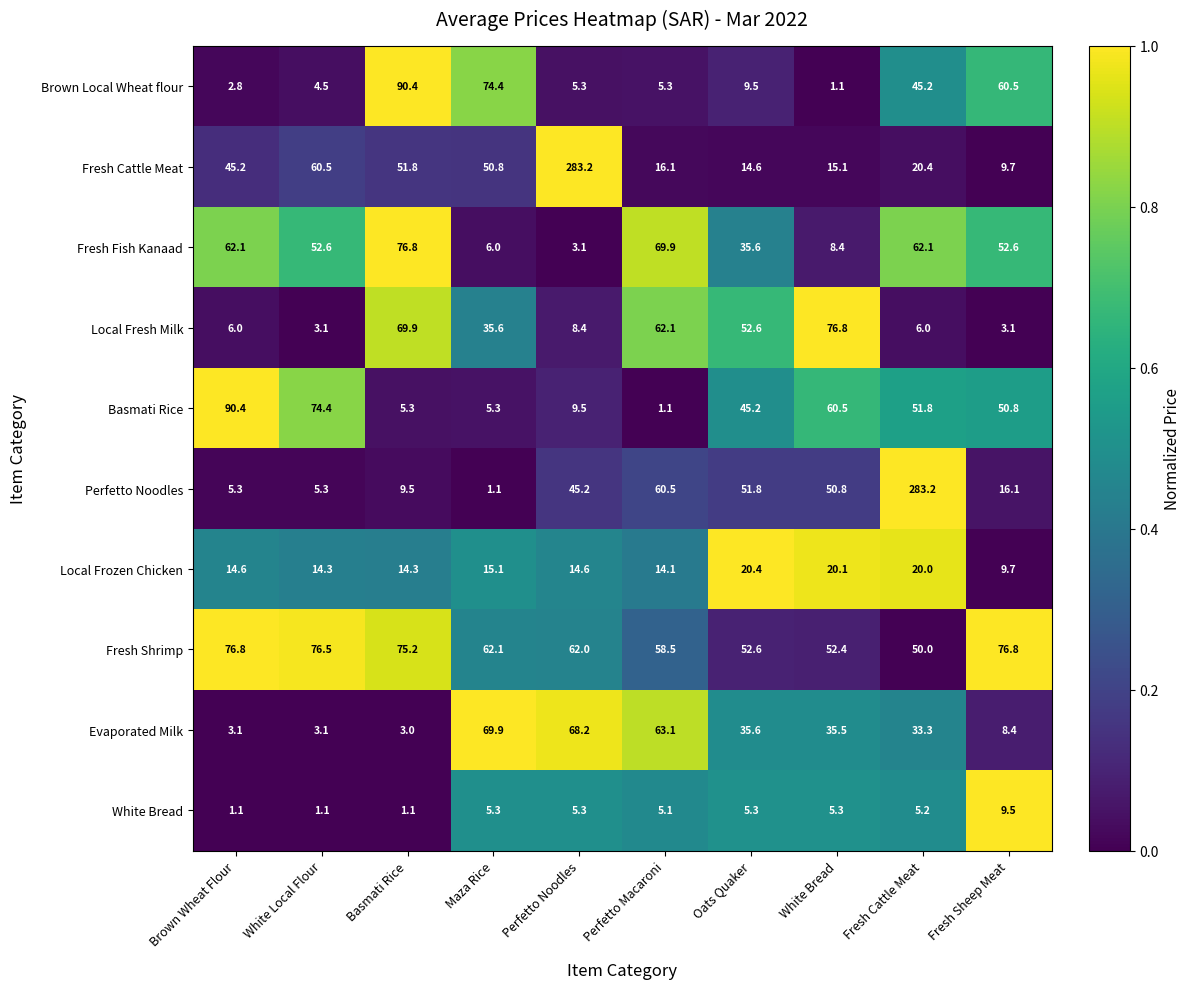

What is the spread (max minus min) of values at Basmati Rice?

89.3